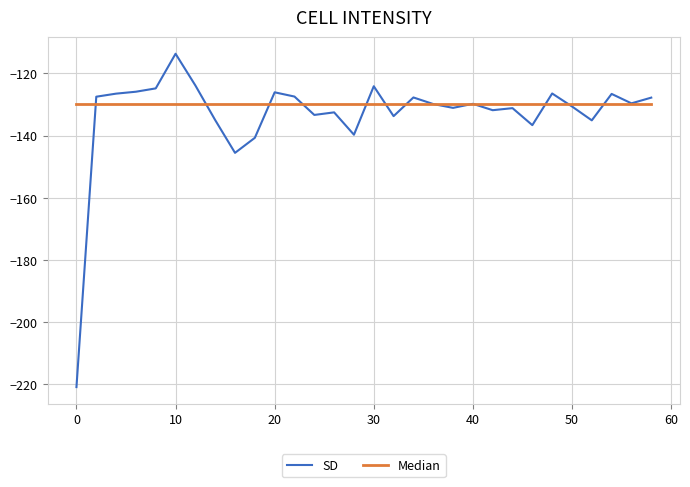

Count the number of categories in the chart.

30